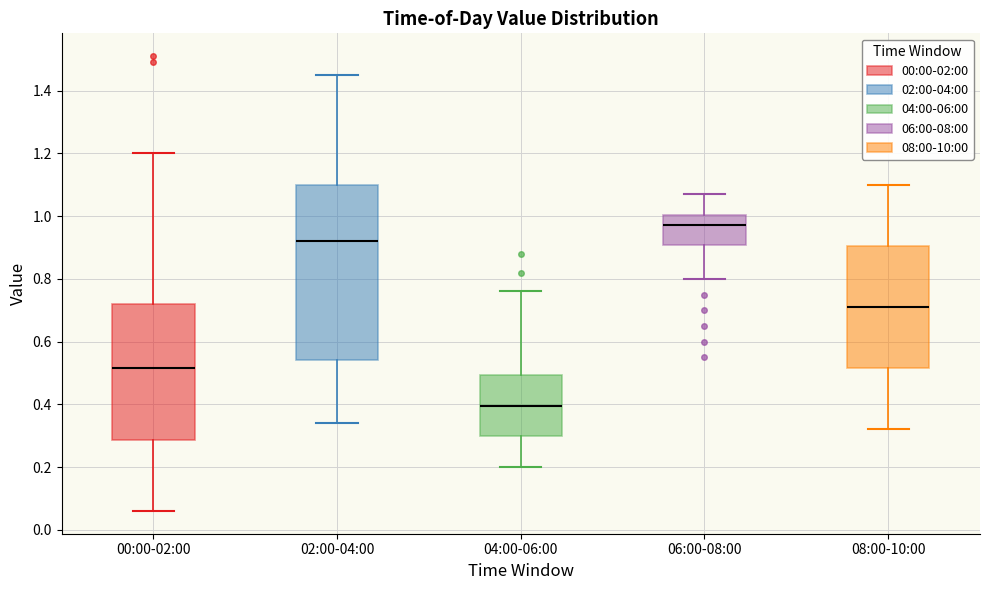

Which box has the lowest median line?

04:00-06:00